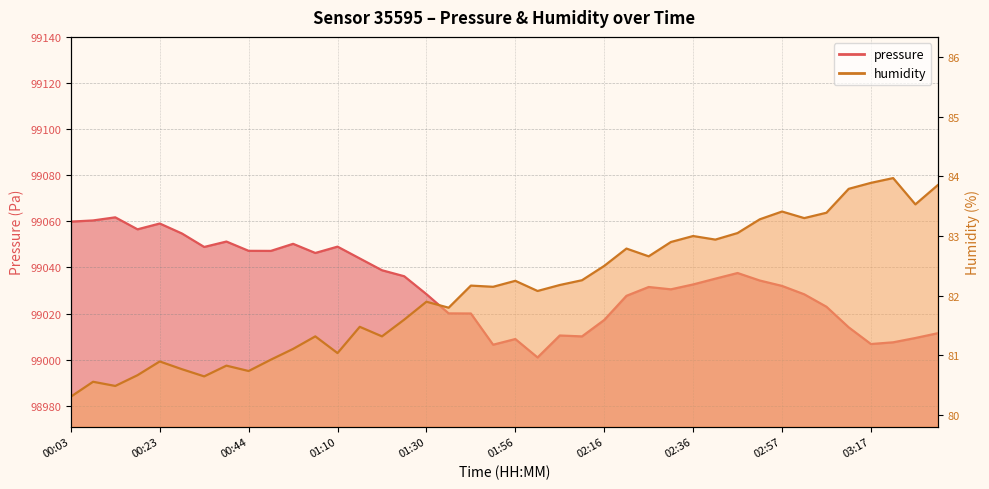

Reading right to left, transcribe all the data shown in this chart.

pressure: 03:32=99011.4	03:27=99009.4	03:22=99007.5	03:17=99006.8	03:12=99014.0	03:07=99022.9	03:02=99028.4	02:57=99032.0	02:52=99034.3	02:47=99037.6	02:42=99035.1	02:36=99032.6	02:31=99030.5	02:26=99031.5	02:21=99027.7	02:16=99017.2	02:11=99010.1	02:06=99010.5	02:01=99000.9	01:56=99008.9	01:51=99006.5	01:40=99020.0	01:35=99020.1	01:30=99028.4	01:25=99036.2	01:20=99038.8	01:15=99043.9	01:10=99049.1	01:05=99046.3	01:00=99050.3	00:55=99047.2	00:44=99047.2	00:39=99051.3	00:33=99048.9	00:28=99054.8	00:23=99059.1	00:18=99056.6	00:13=99061.8	00:08=99060.4	00:03=99059.9
humidity: 03:32=83.8	03:27=83.5	03:22=84.0	03:17=83.9	03:12=83.8	03:07=83.4	03:02=83.3	02:57=83.4	02:52=83.3	02:47=83.0	02:42=82.9	02:36=83.0	02:31=82.9	02:26=82.7	02:21=82.8	02:16=82.5	02:11=82.3	02:06=82.2	02:01=82.1	01:56=82.2	01:51=82.2	01:40=82.2	01:35=81.8	01:30=81.9	01:25=81.6	01:20=81.3	01:15=81.5	01:10=81.0	01:05=81.3	01:00=81.1	00:55=80.9	00:44=80.7	00:39=80.8	00:33=80.7	00:28=80.8	00:23=80.9	00:18=80.7	00:13=80.5	00:08=80.6	00:03=80.3